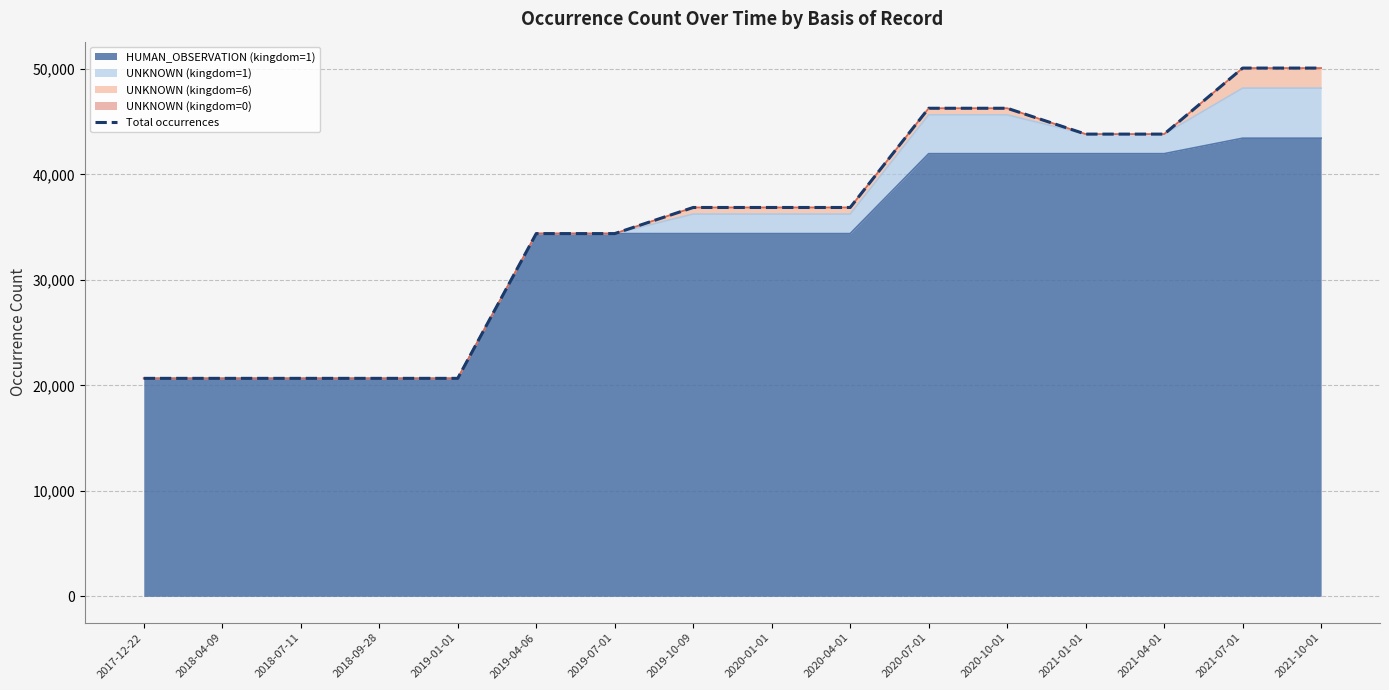

What is the label of the 11th point from the right?

2019-04-06